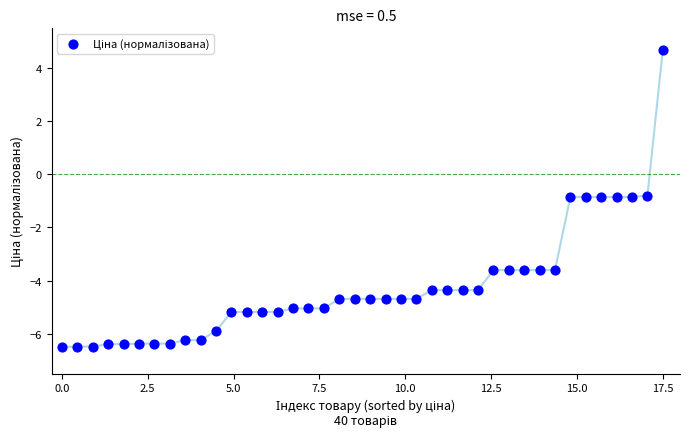

What is the range of X values (max minus min)?

17.5